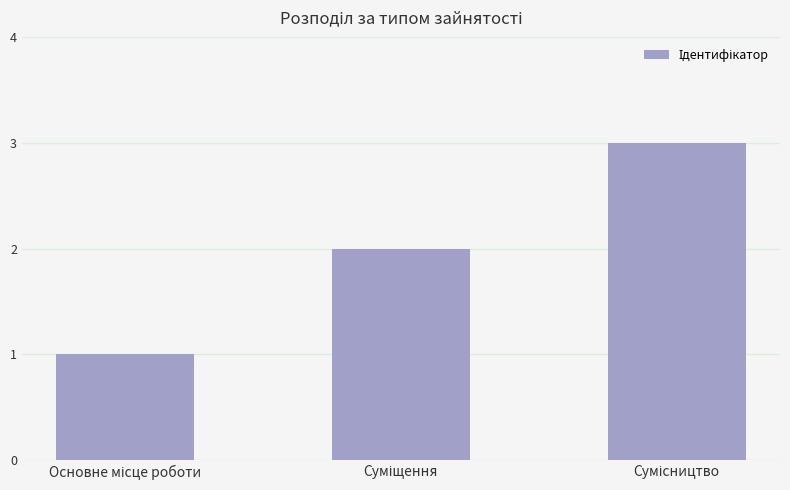

What is the maximum value shown in the chart?

3